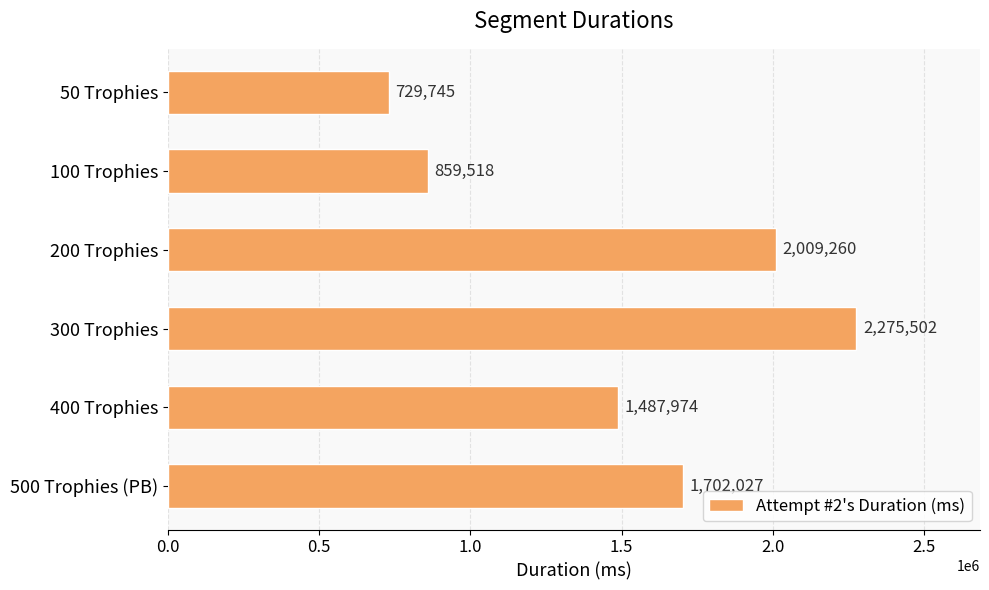

Reading top to bottom, what are all the values shown in this chart?

50 Trophies=729745	100 Trophies=859518	200 Trophies=2009260	300 Trophies=2275502	400 Trophies=1487974	500 Trophies (PB)=1702027